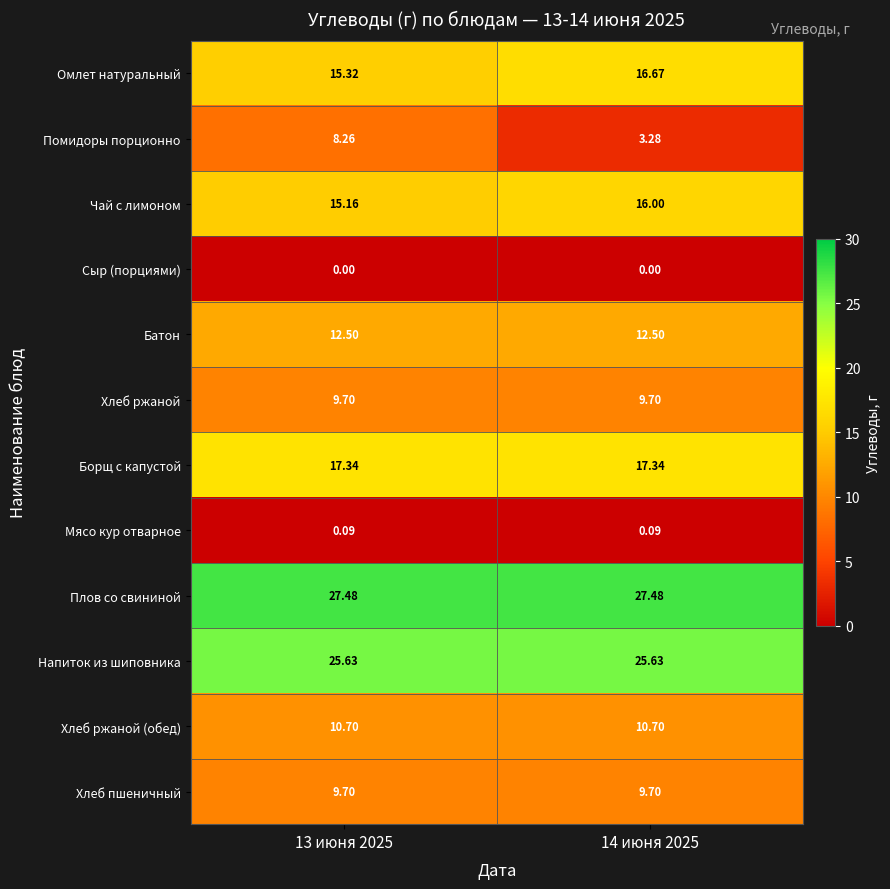

Is the value of Сыр (порциями) at 13 июня 2025 greater than the value of Хлеб ржаной (обед) at 14 июня 2025?

No